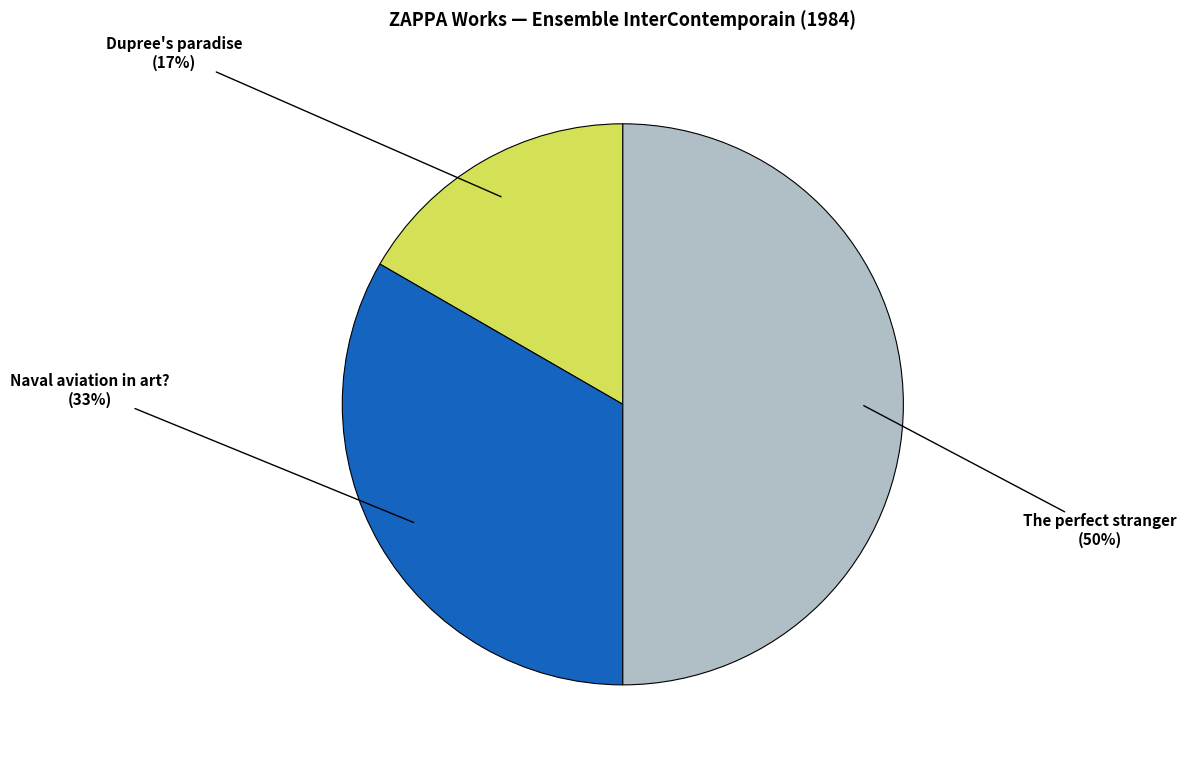

To the nearest percent, what is the combined percentage of The perfect stranger and Naval aviation in art??

83%